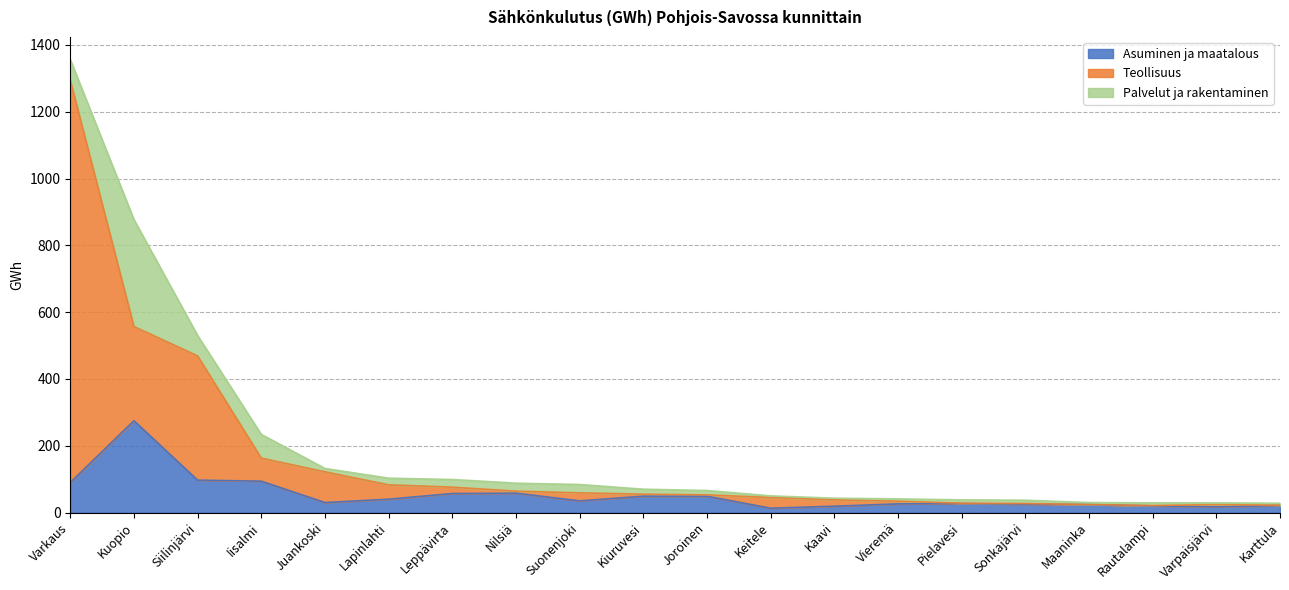

What are all the series names shown in the legend?

Asuminen ja maatalous, Teollisuus, Palvelut ja rakentaminen